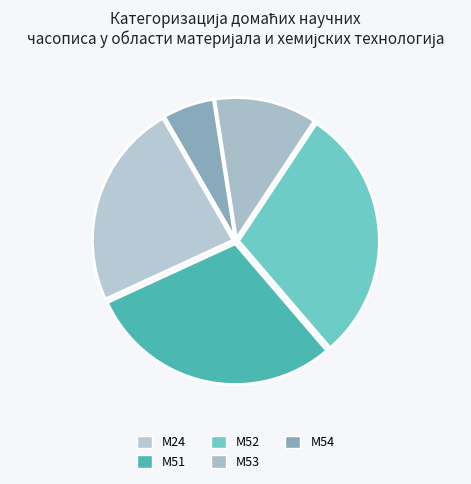

Is it true that М54 is 1% of the pie?

False